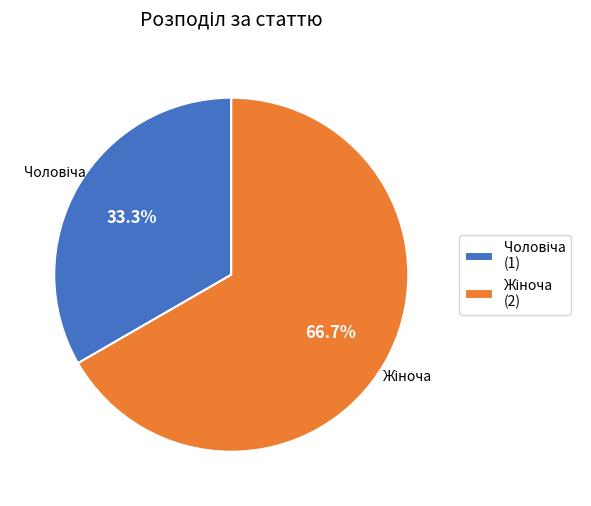

Is there any slice that represents more than half of the pie?

Yes